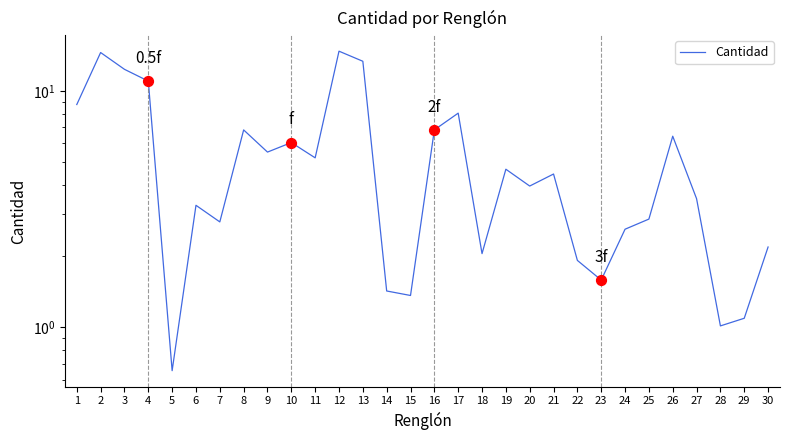

What is the change in value from 17 to 25?

-5.2